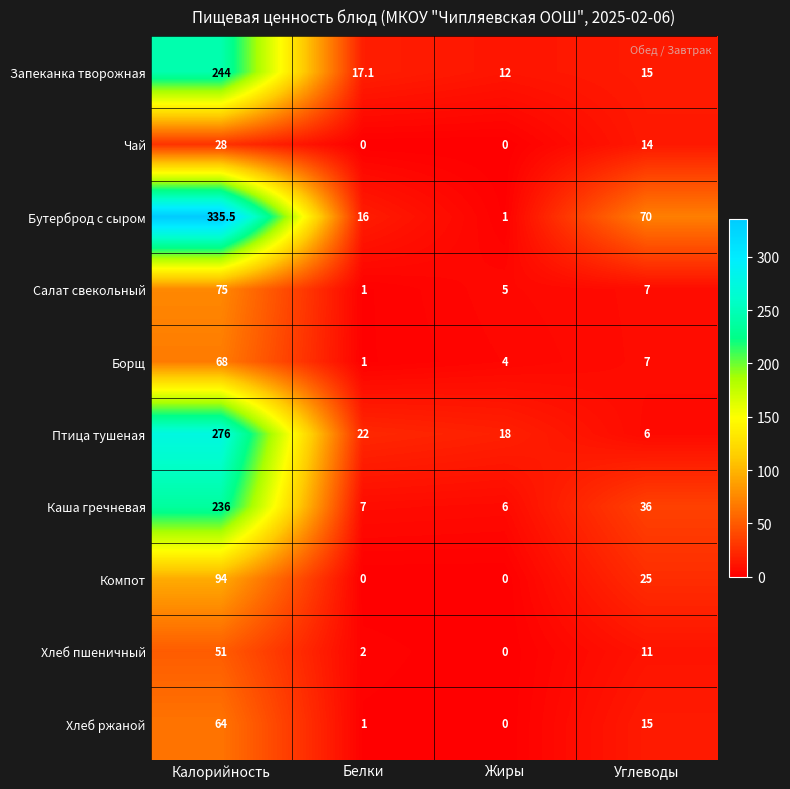

Rank the series by their maximum value, from lowest to highest.

Чай, Хлеб пшеничный, Хлеб ржаной, Борщ, Салат свекольный, Компот, Каша гречневая, Запеканка творожная, Птица тушеная, Бутерброд с сыром